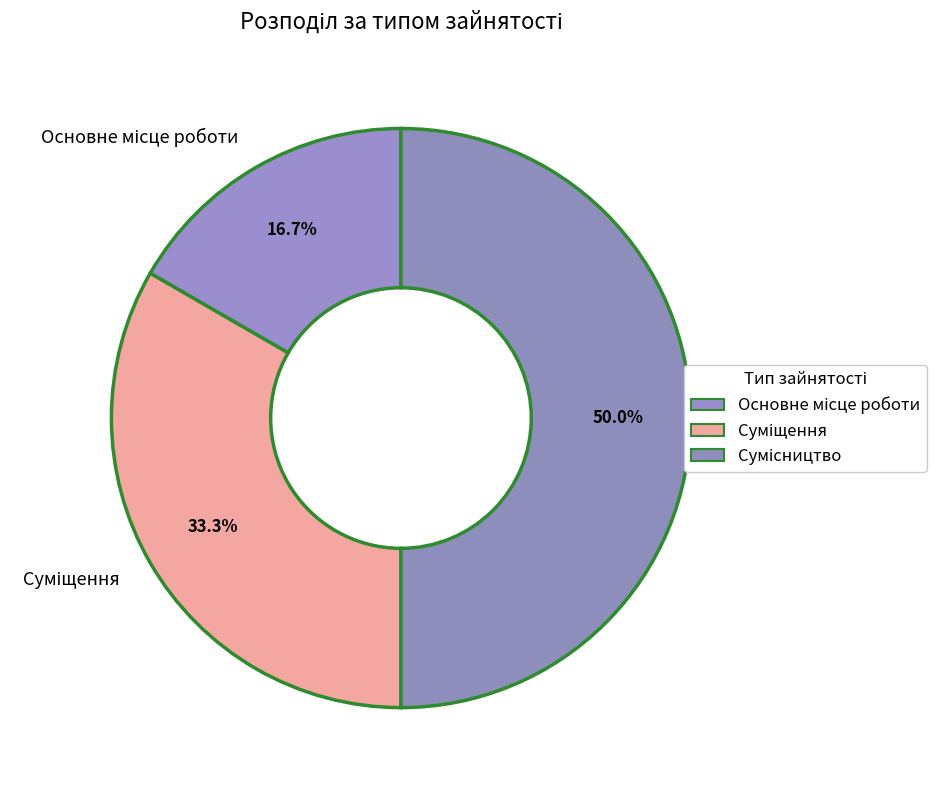

How many segments does this pie chart have?

3